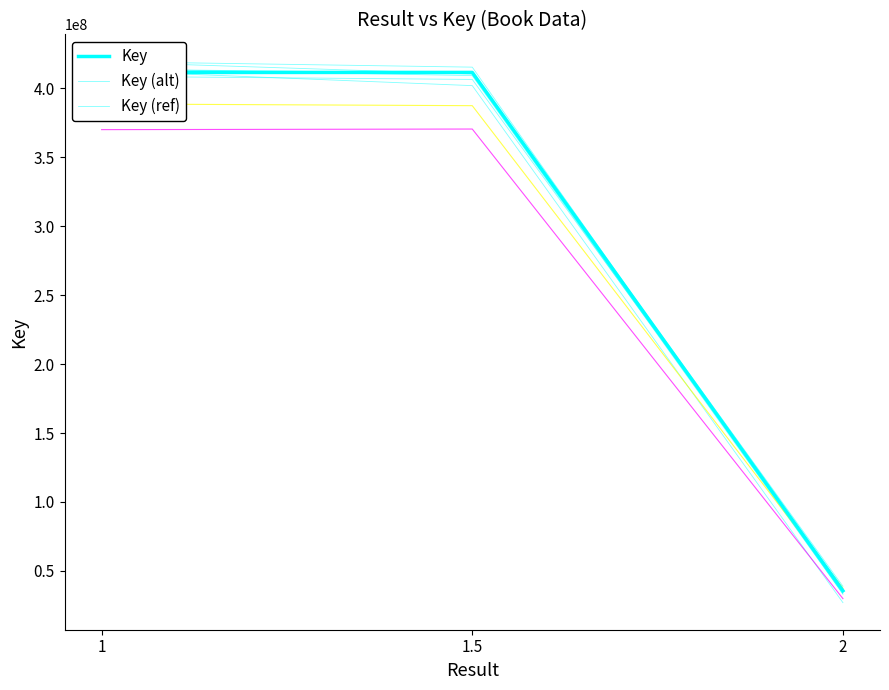

Rank the series by their average value, from highest to lowest.

Key, Key (alt), Key (ref)